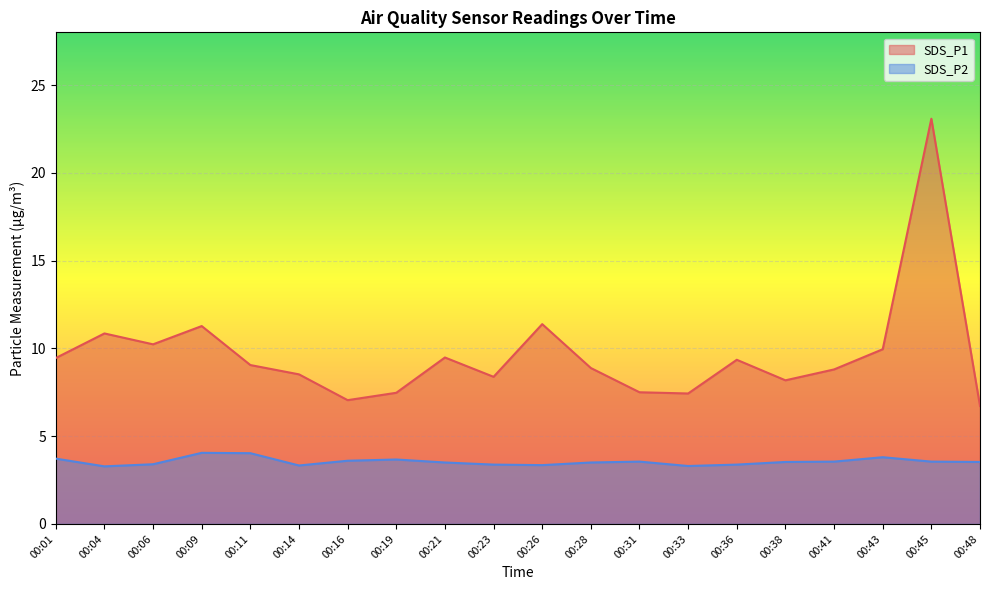

List the labels in order of SDS_P2 value, smallest first.

00:04, 00:33, 00:14, 00:26, 00:23, 00:36, 00:06, 00:21, 00:28, 00:38, 00:48, 00:31, 00:41, 00:45, 00:16, 00:19, 00:01, 00:43, 00:11, 00:09